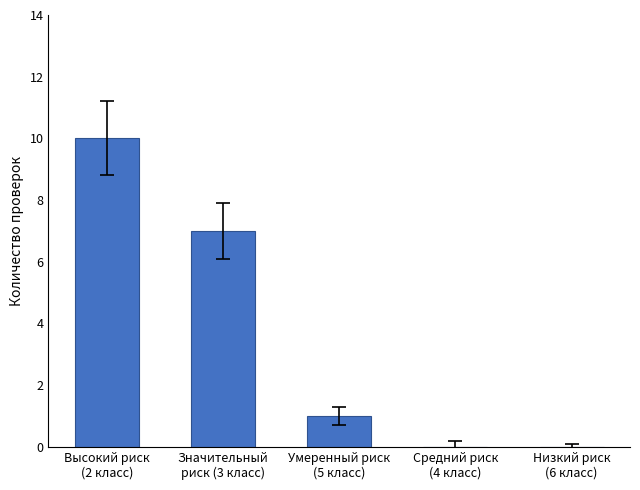

At which category does the chart reach its peak across all series?

Высокий риск
(2 класс)